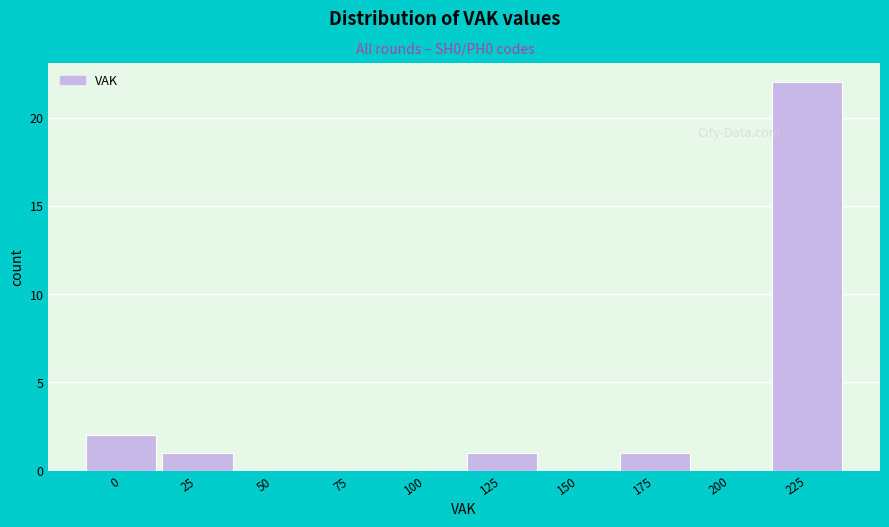

Reading left to right, extract all data points from this chart.

0=2	25=1	50=0	75=0	100=0	125=1	150=0	175=1	200=0	225=22